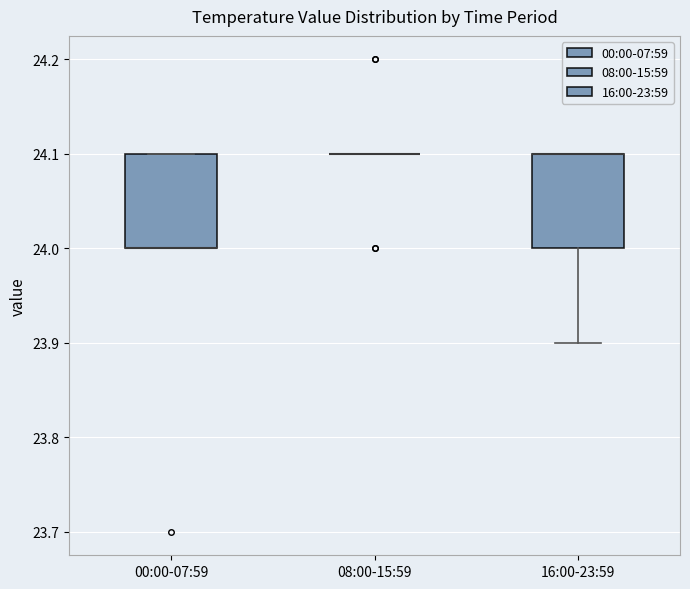

Reading left to right, transcribe this box plot: for each box, give where its median line is, the range the box spans, and where its two whiskers end, as read against the y-axis. The values are not printed on the chart, so give them approximately, as read against the axis.

00:00-07:59: median 24.0 (drawn on the box's lower edge), box 24.0 to 24.1, whiskers 24.0 to 24.1
08:00-15:59: box collapsed to a line at 24.1, whiskers 24.1 to 24.1
16:00-23:59: median 24.1 (drawn on the box's upper edge), box 24.0 to 24.1, whiskers 23.9 to 24.1